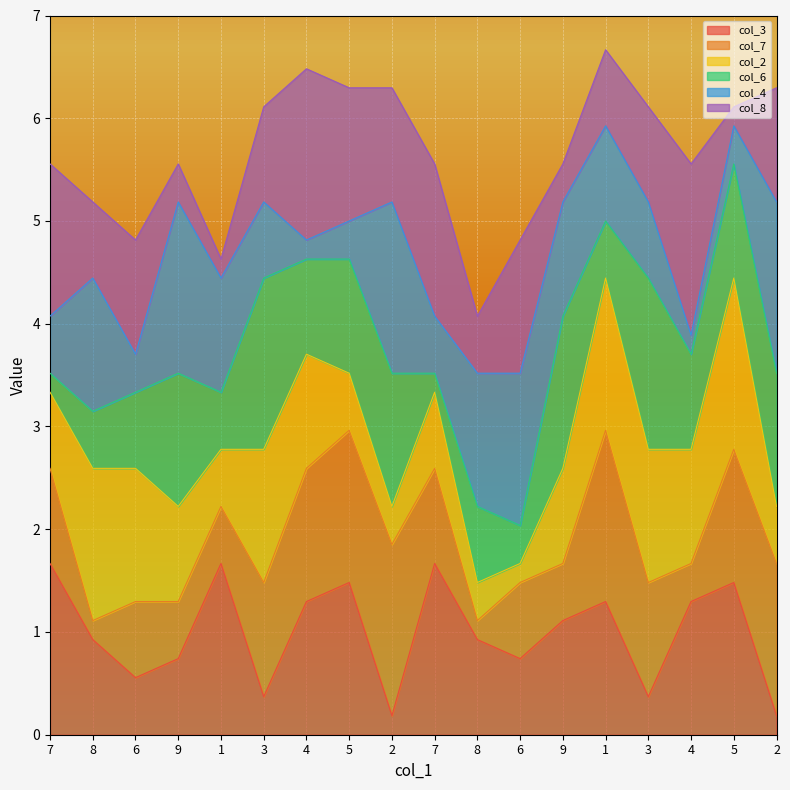

At which category is the sum across all series the highest?

1